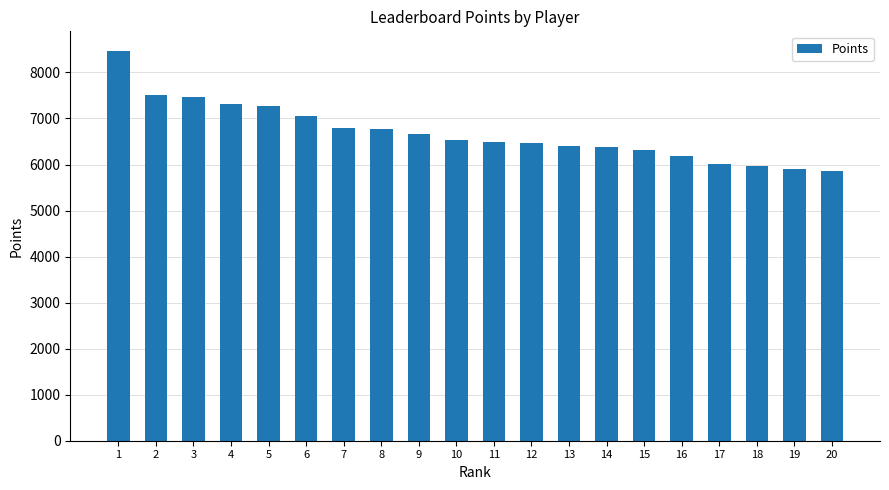

What is the maximum value shown in the chart?

8470